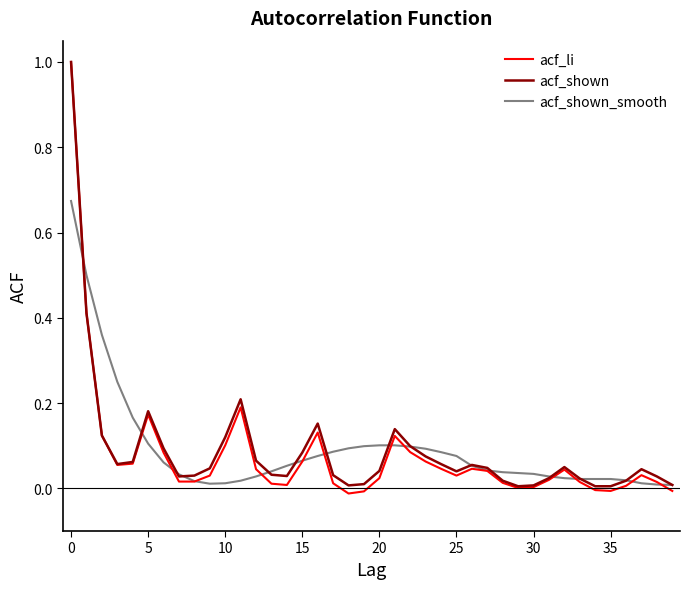

Which series has the widest spread of values?

acf_li